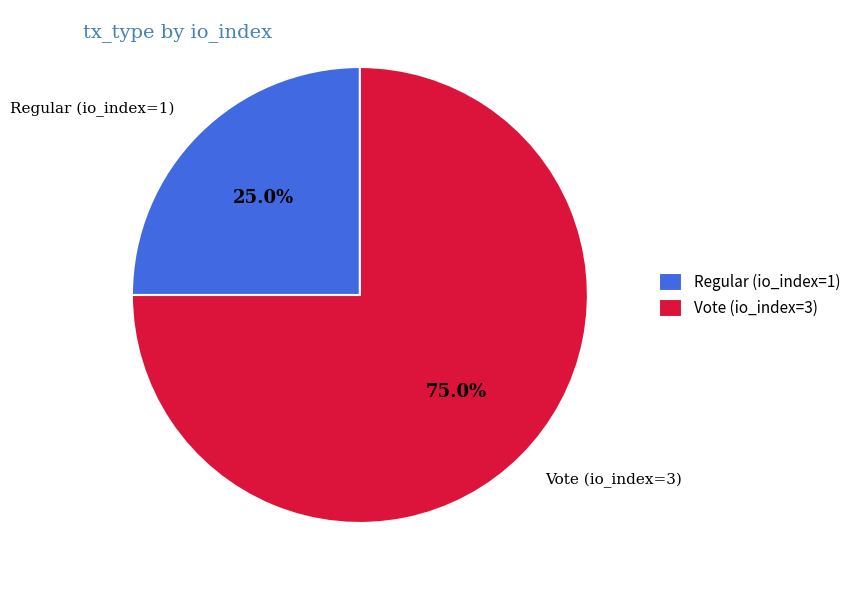

Rank the categories by value from lowest to highest.

Regular (io_index=1), Vote (io_index=3)